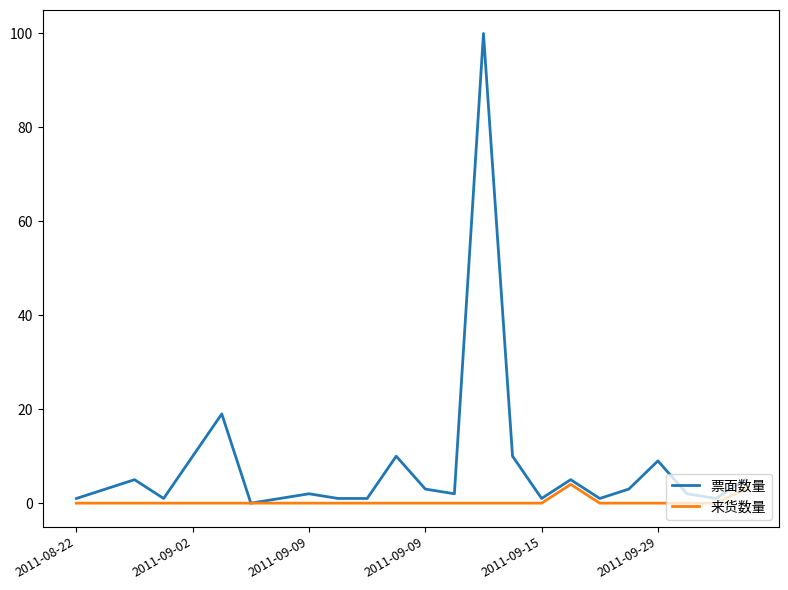

What is the maximum value shown in the chart?

100